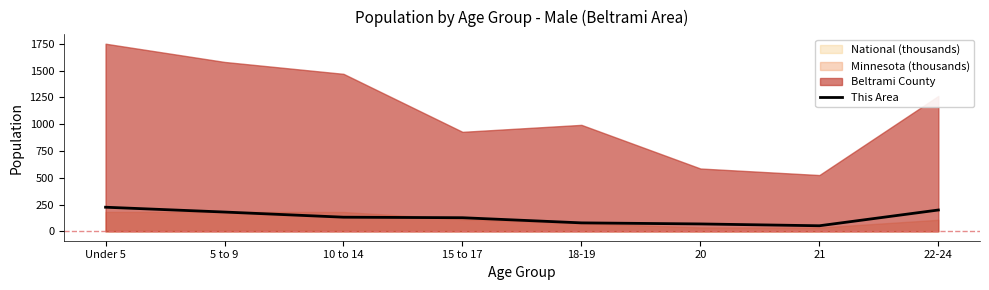

Where is the data nearest to the value 138?

10 to 14